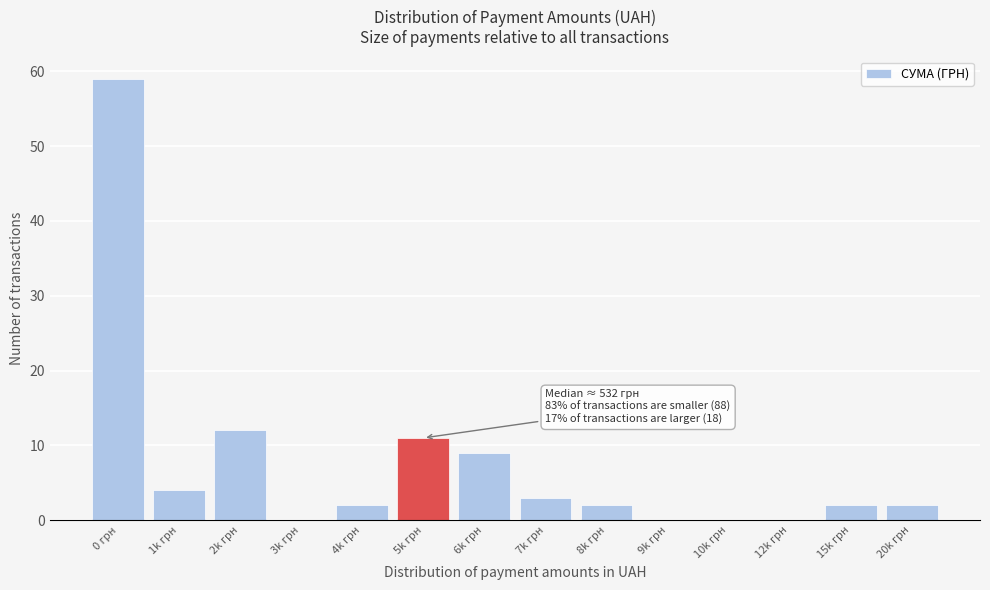

Reading left to right, transcribe all the data shown in this chart.

0 грн=59	1k грн=4	2k грн=12	3k грн=0	4k грн=2	5k грн=11	6k грн=9	7k грн=3	8k грн=2	9k грн=0	10k грн=0	12k грн=0	15k грн=2	20k грн=2